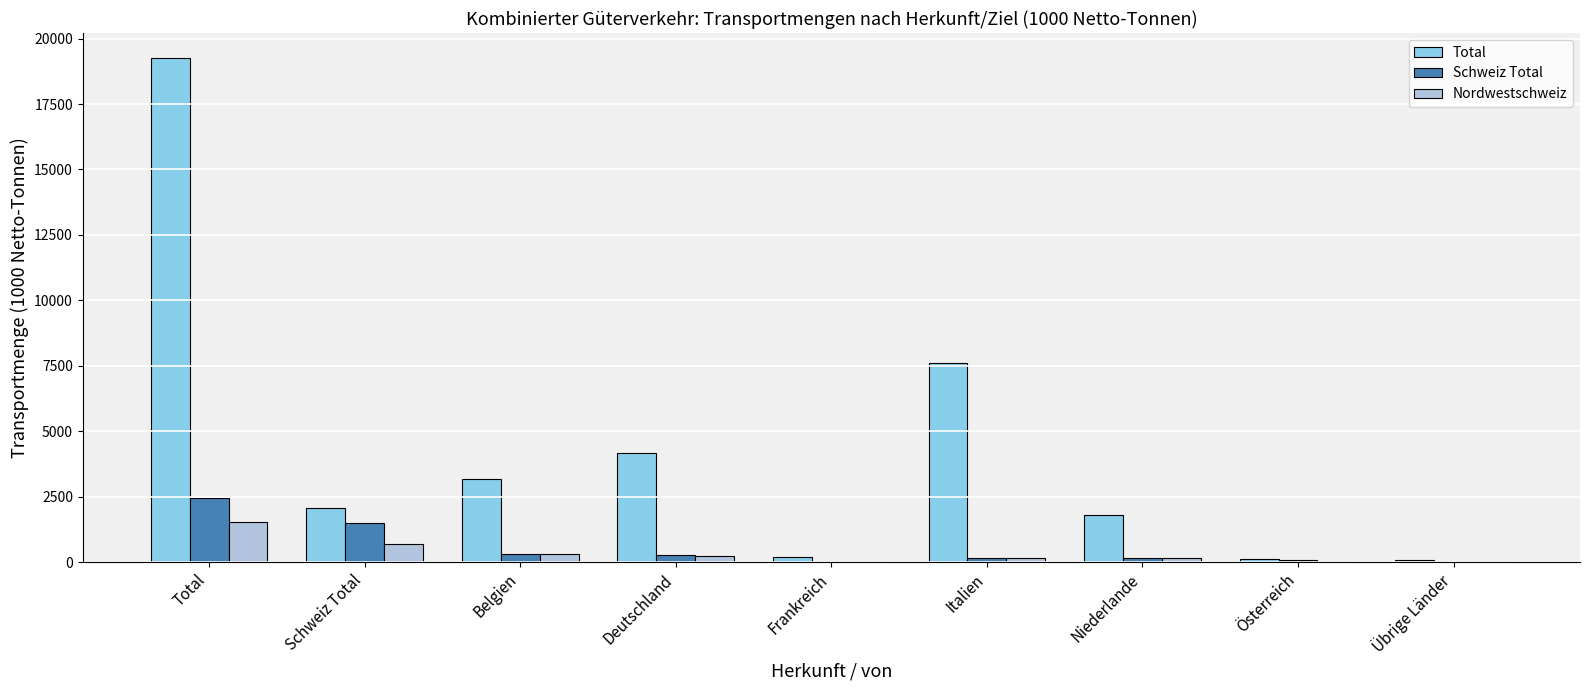

At which category is the sum across all series the highest?

Total